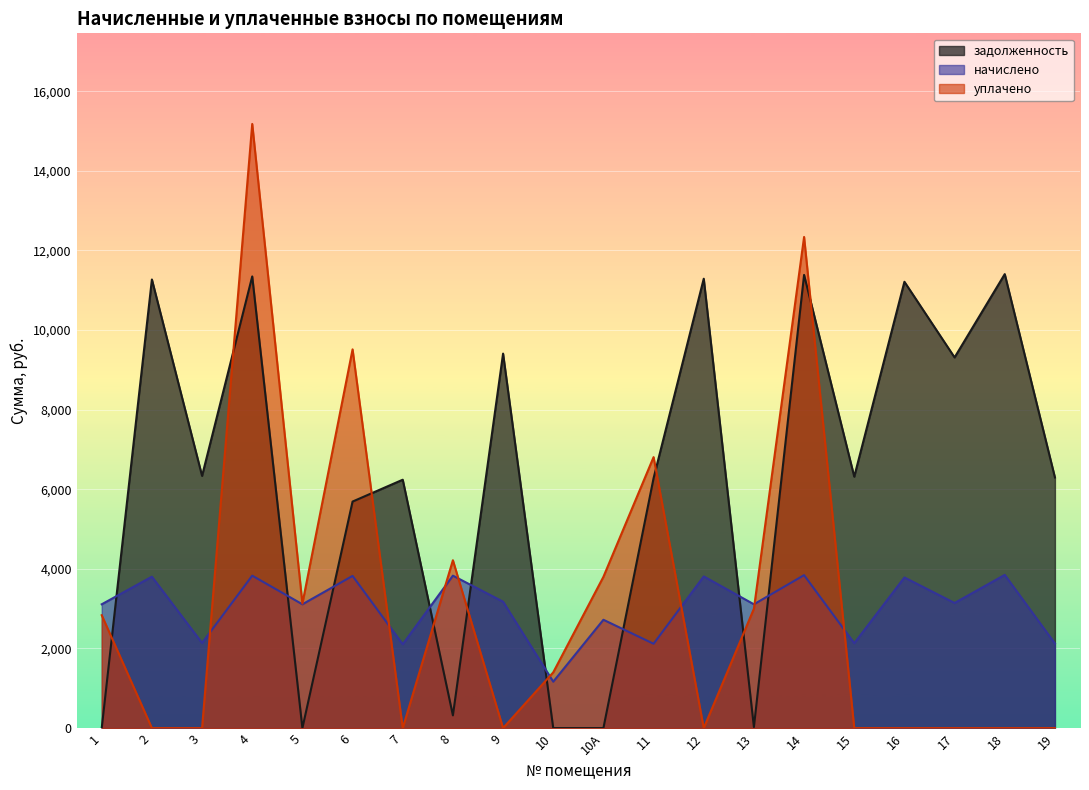

True or false: начислено has a value of 730.9 at 17.

False